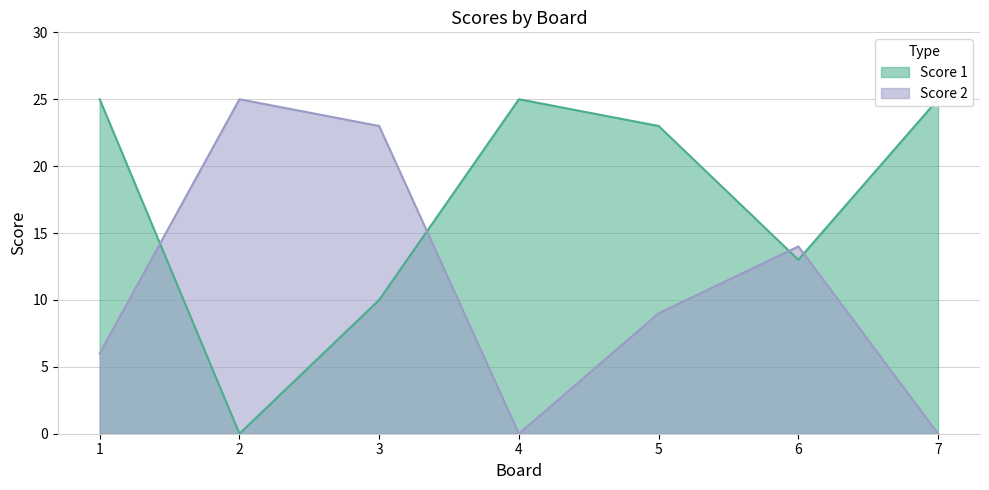

What is the spread (max minus min) of values at 7?

25